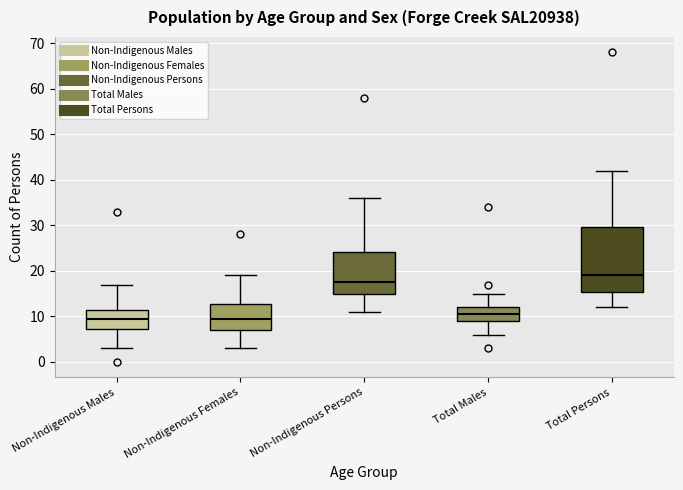

Comparing the boxes themselves (not the whiskers), which one is the tallest?

Total Persons